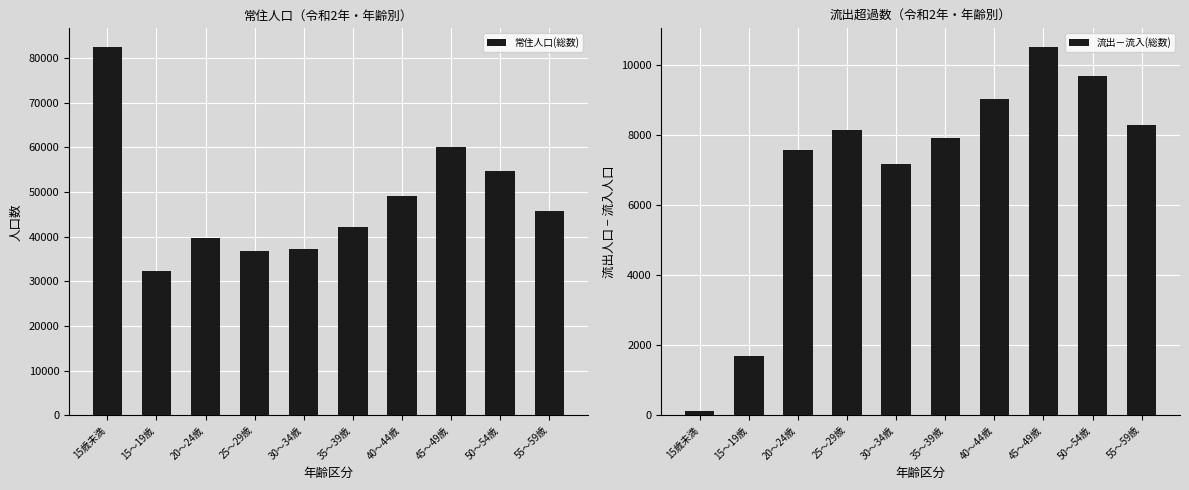

What is the smallest value displayed?

112